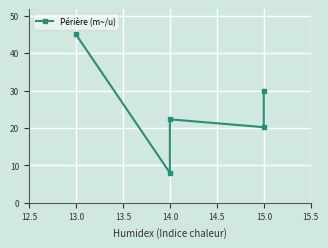

Where is the data nearest to the value 26?

14.0